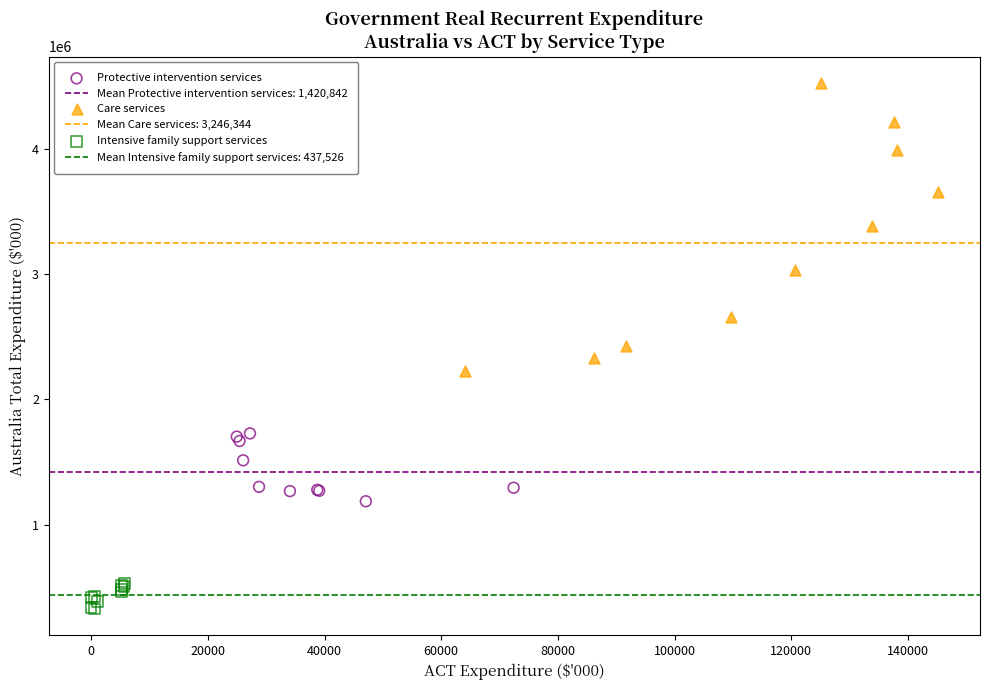

Which series has the largest Y range (max minus min)?

Care services